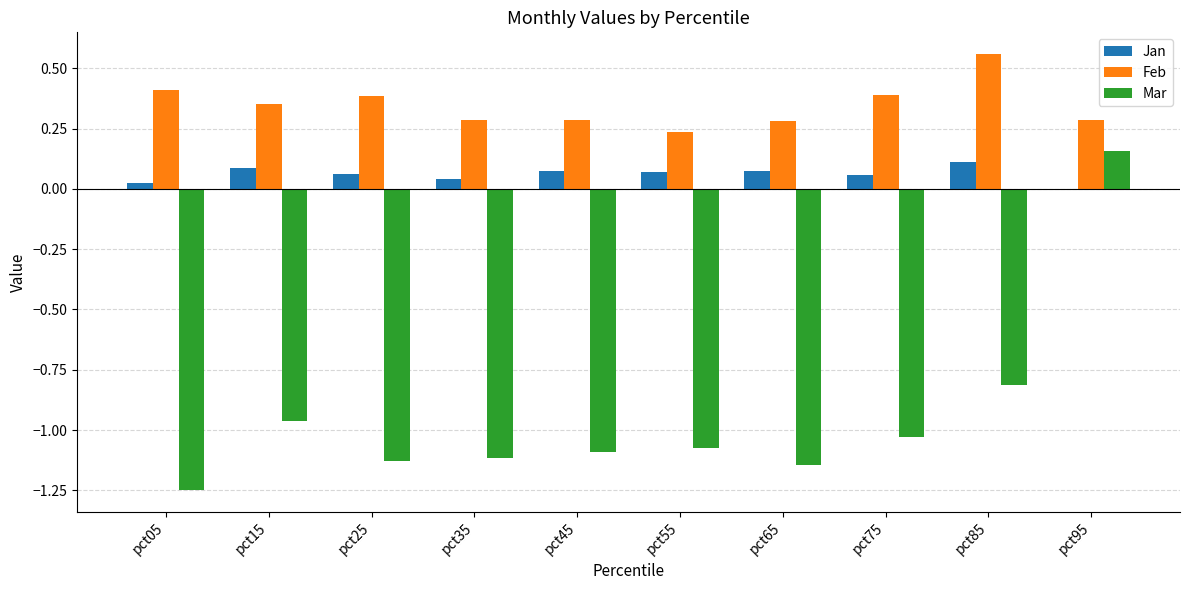

Is the value of Jan at pct25 greater than the value of Mar at pct25?

Yes